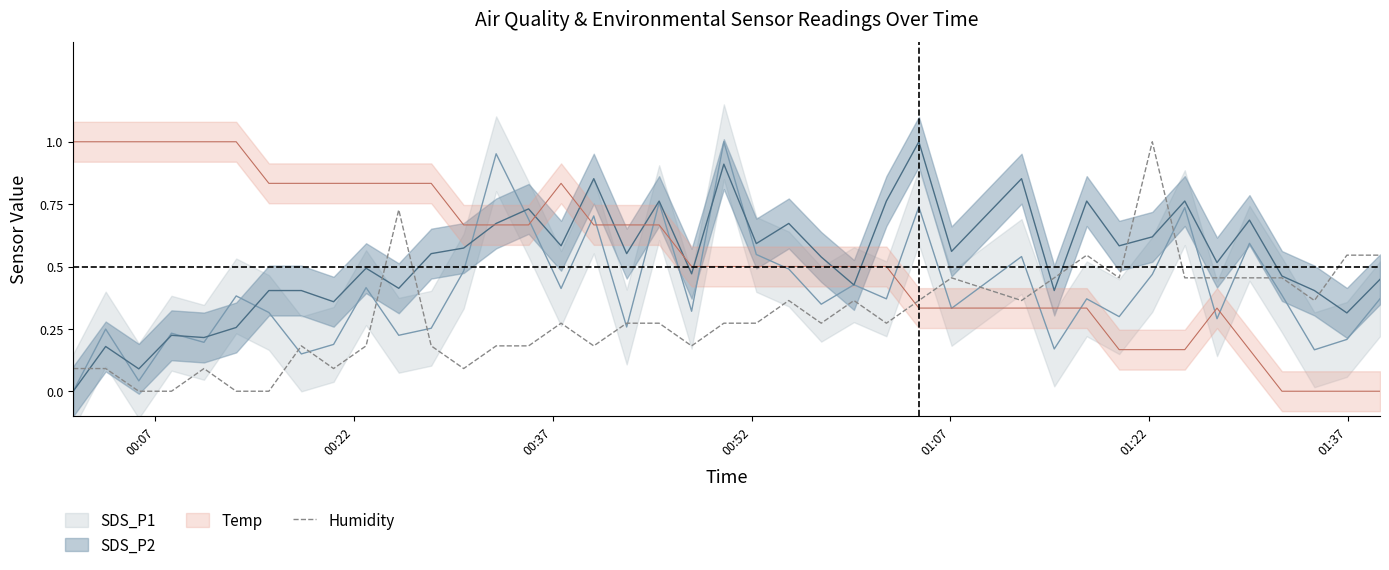

How many points are higher than both their immediate neighbors (excluding endpoints)?

9